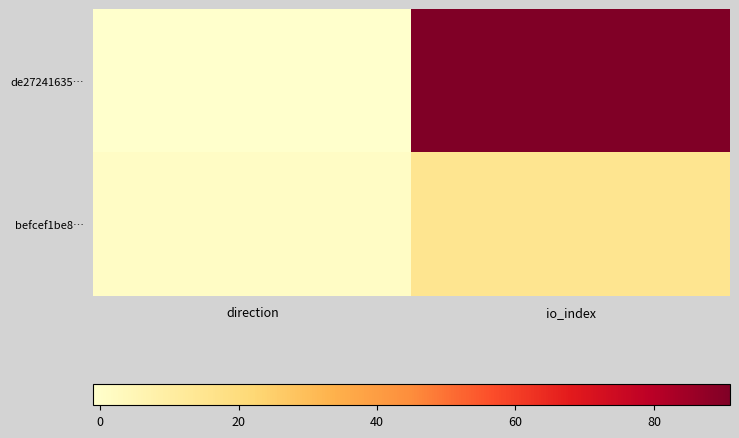

Rank the series by their maximum value, from highest to lowest.

de27241635…, befcef1be8…